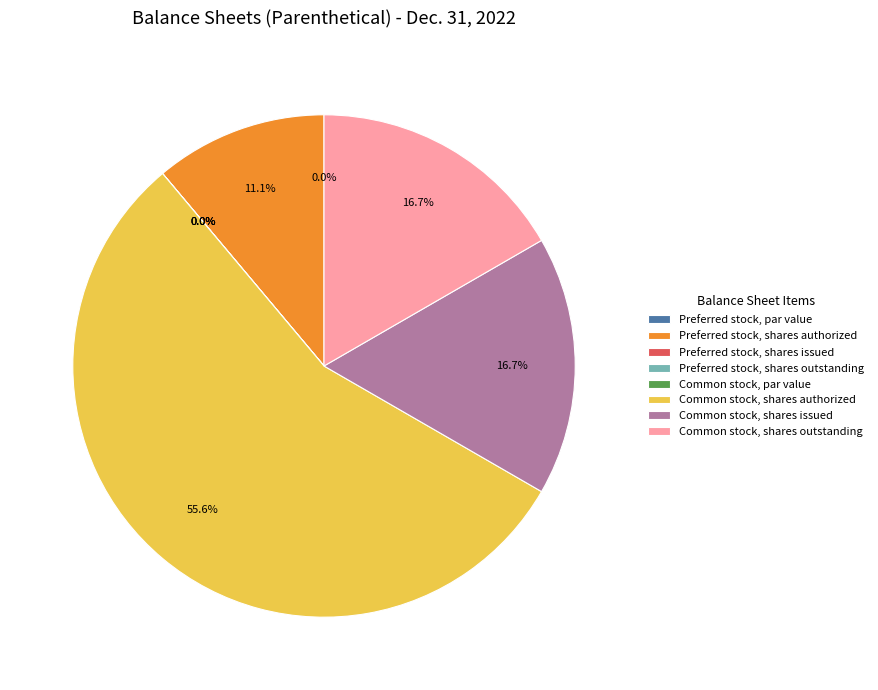

What is the change in value from Preferred stock, shares authorized to Common stock, shares authorized?

+80000000.0